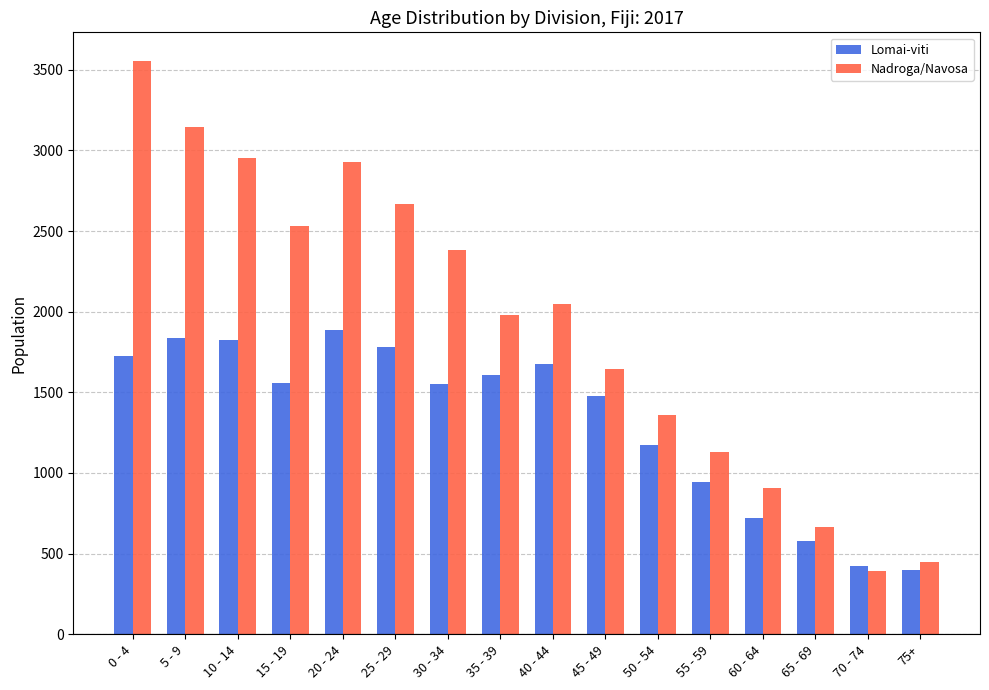

What is the label of the 13th bar from the right?

15 - 19